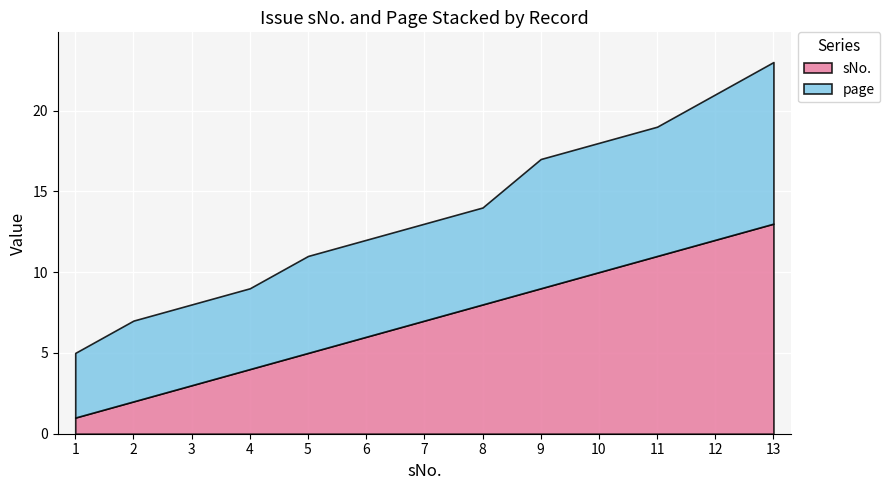

The sNo. series shows 1 at 2. True or false?

False